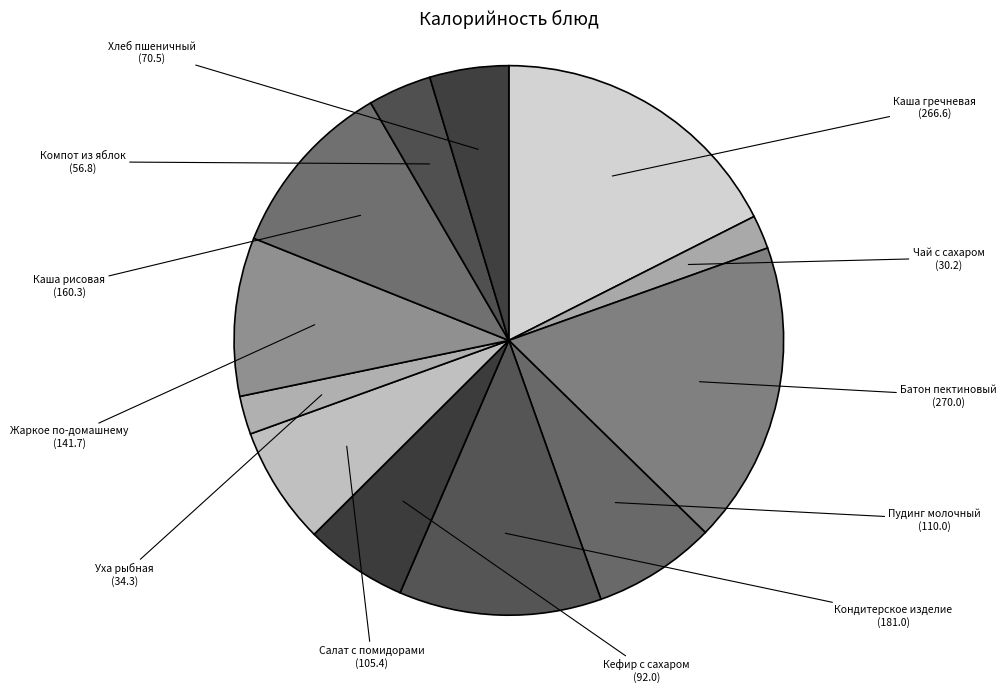

How many slices are in this pie chart?

12